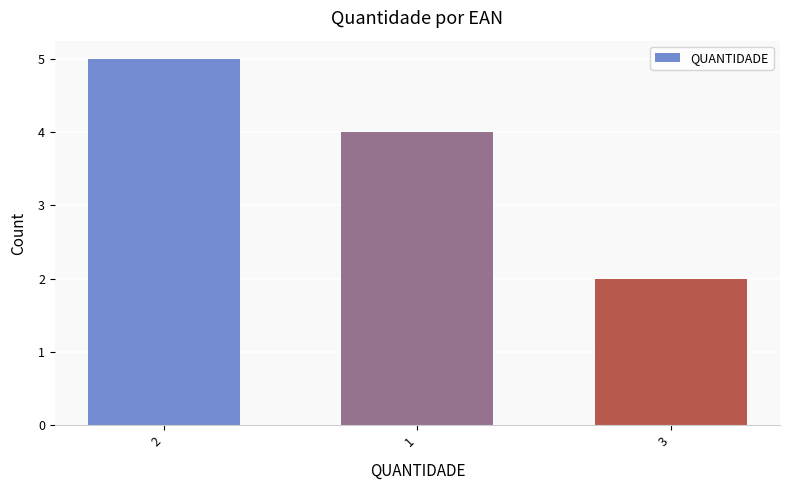

List the labels in order of value, smallest first.

3, 1, 2